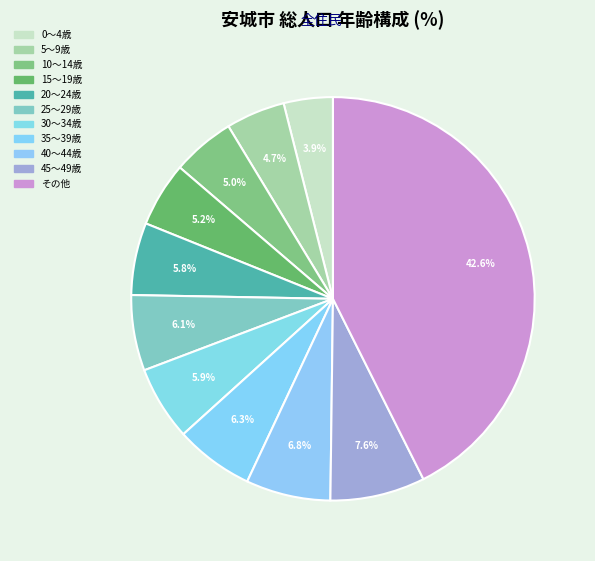

How many slices are in this pie chart?

11